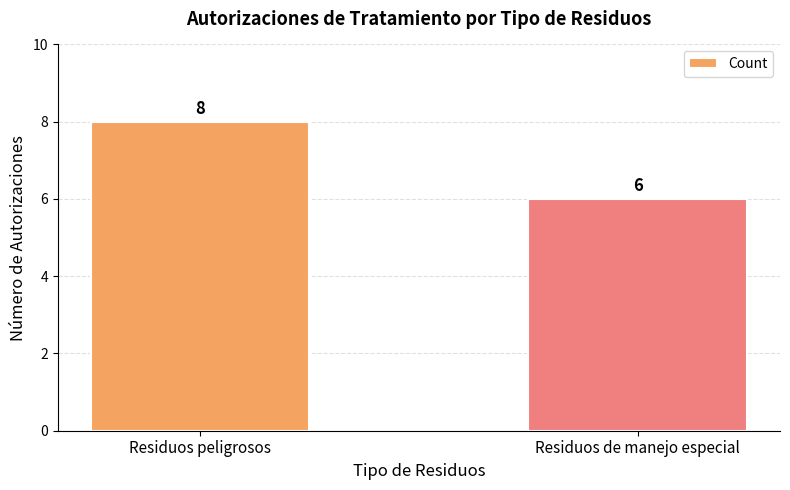

What is the label of the 2nd bar from the right?

Residuos peligrosos